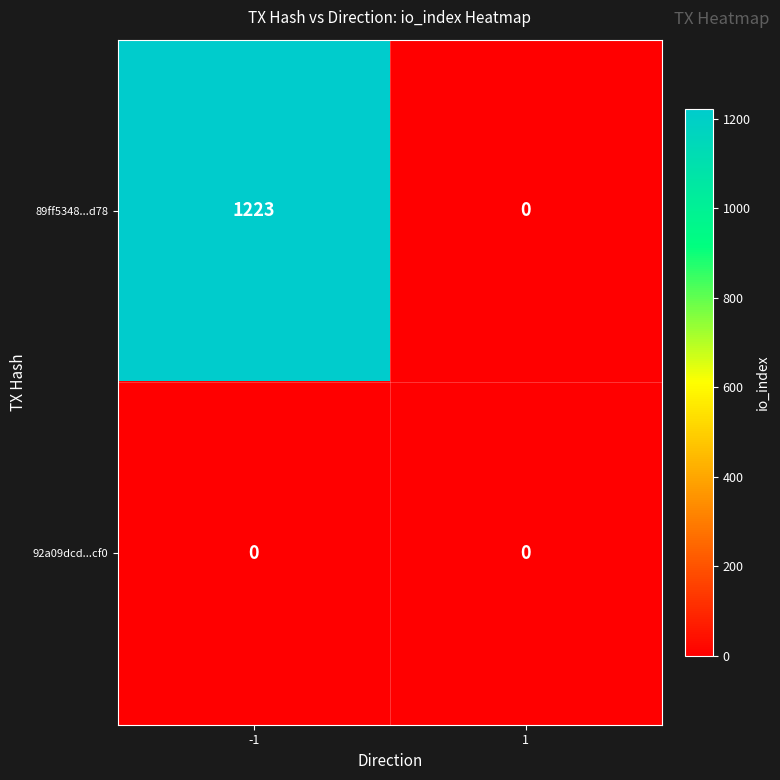

How many distinct data groups are displayed?

2